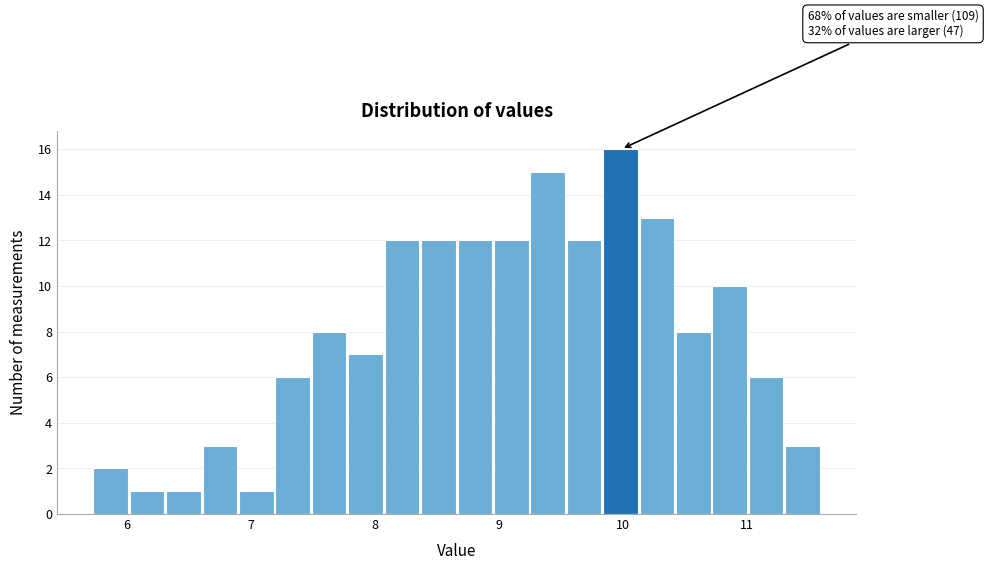

Read against the x-axis, roughly where is the centre of the tallest bar?

10.0